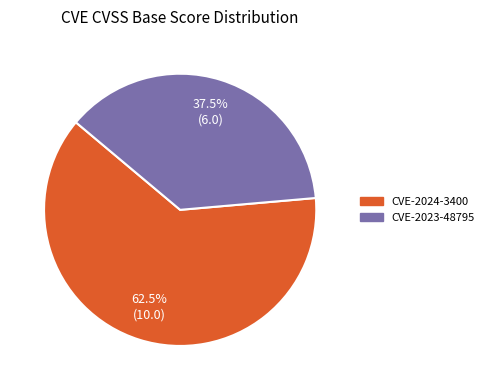

To the nearest percent, what is the combined percentage of CVE-2024-3400 and CVE-2023-48795?

100%